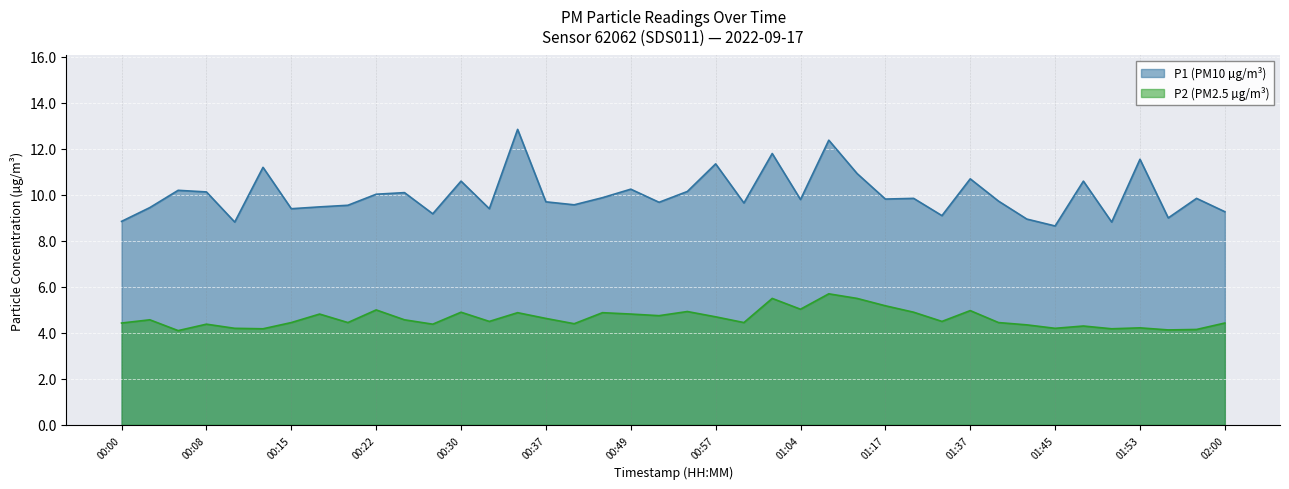

What is the approximate value of P2 at 00:20?

4.5